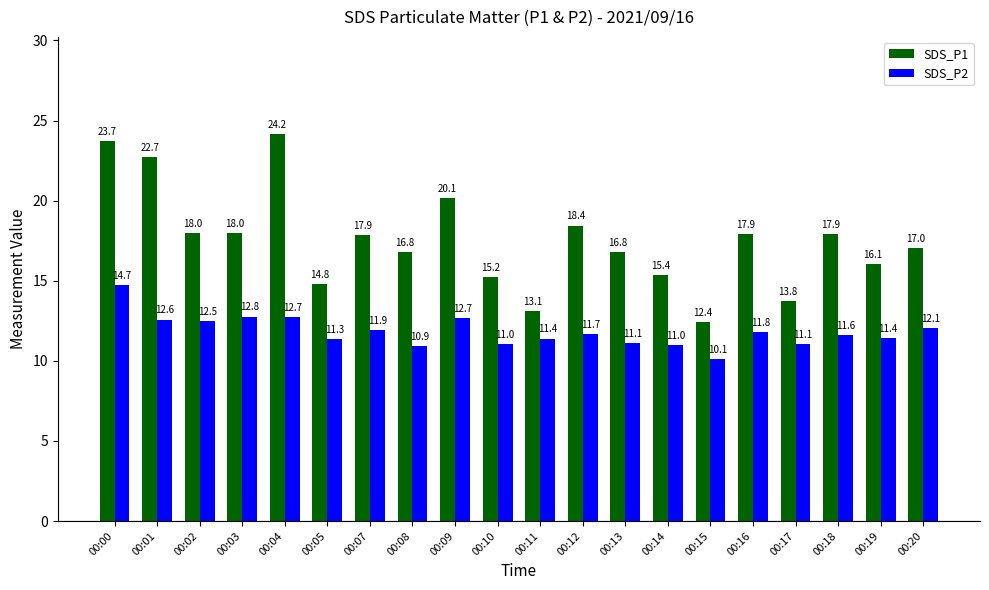

What is the difference between the SDS_P1 values at 00:18 and 00:14?

2.5